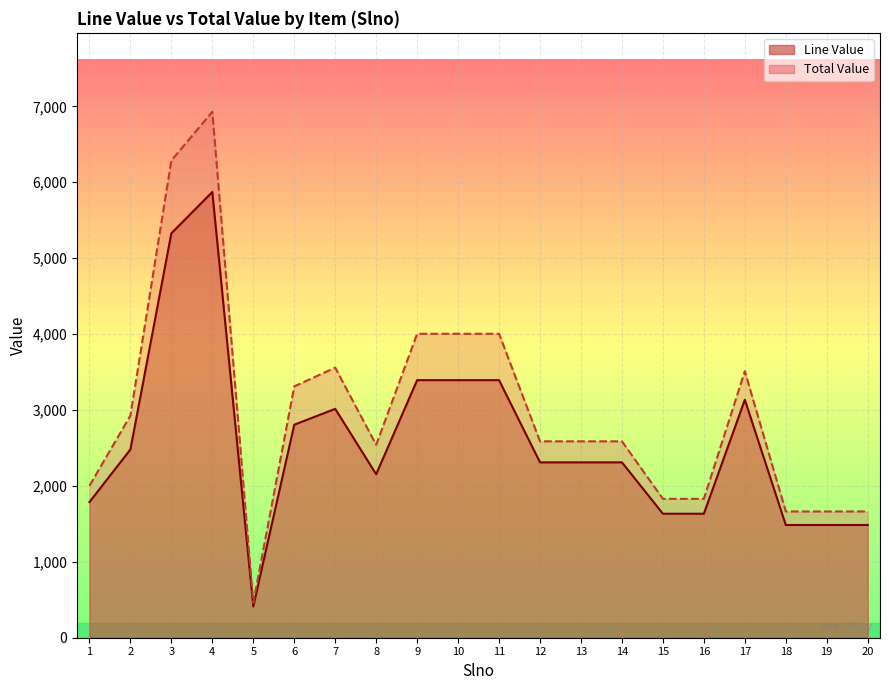

Rank the series at 2 from highest to lowest value.

Total Value, Line Value